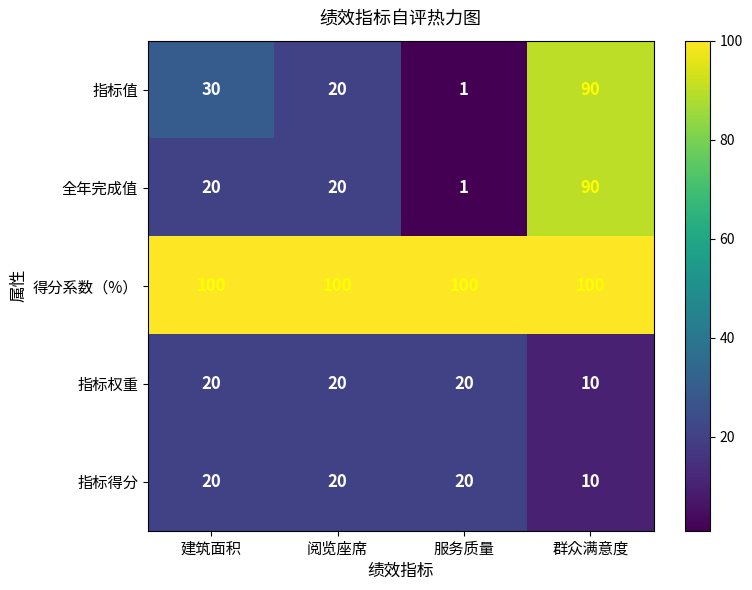

The 指标权重 series shows 20 at 服务质量. True or false?

True